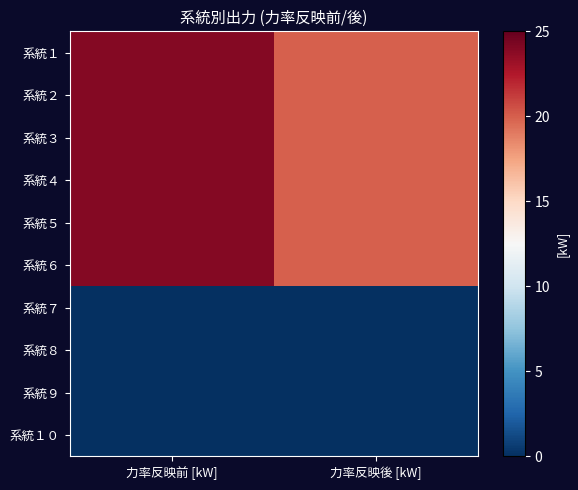

Between 力率反映後 [kW] and 力率反映前 [kW], which is larger?

力率反映前 [kW]